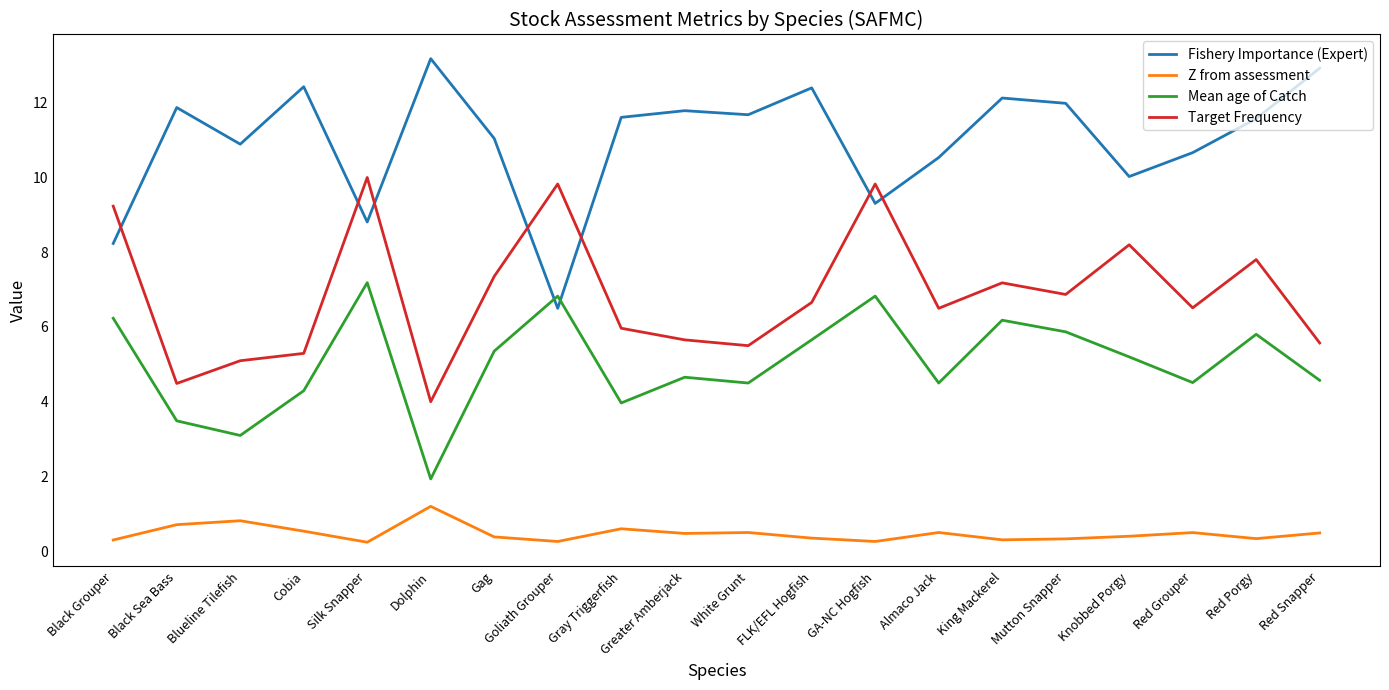

Rank the series by their average value, from highest to lowest.

Fishery Importance (Expert), Target Frequency, Mean age of Catch, Z from assessment